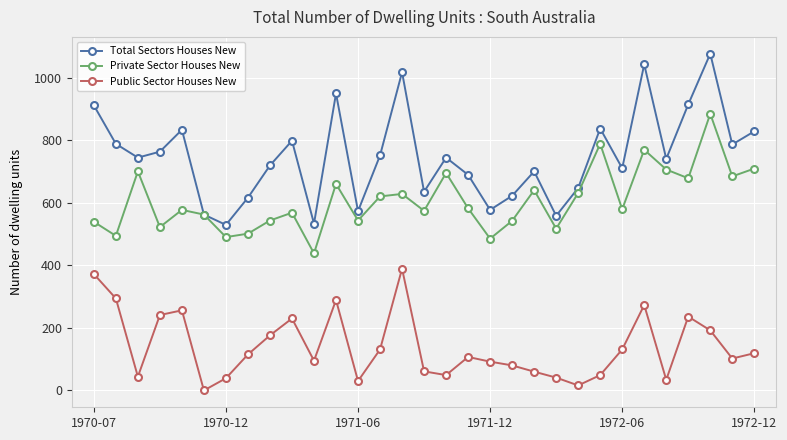

What is the greatest value displayed?

1076